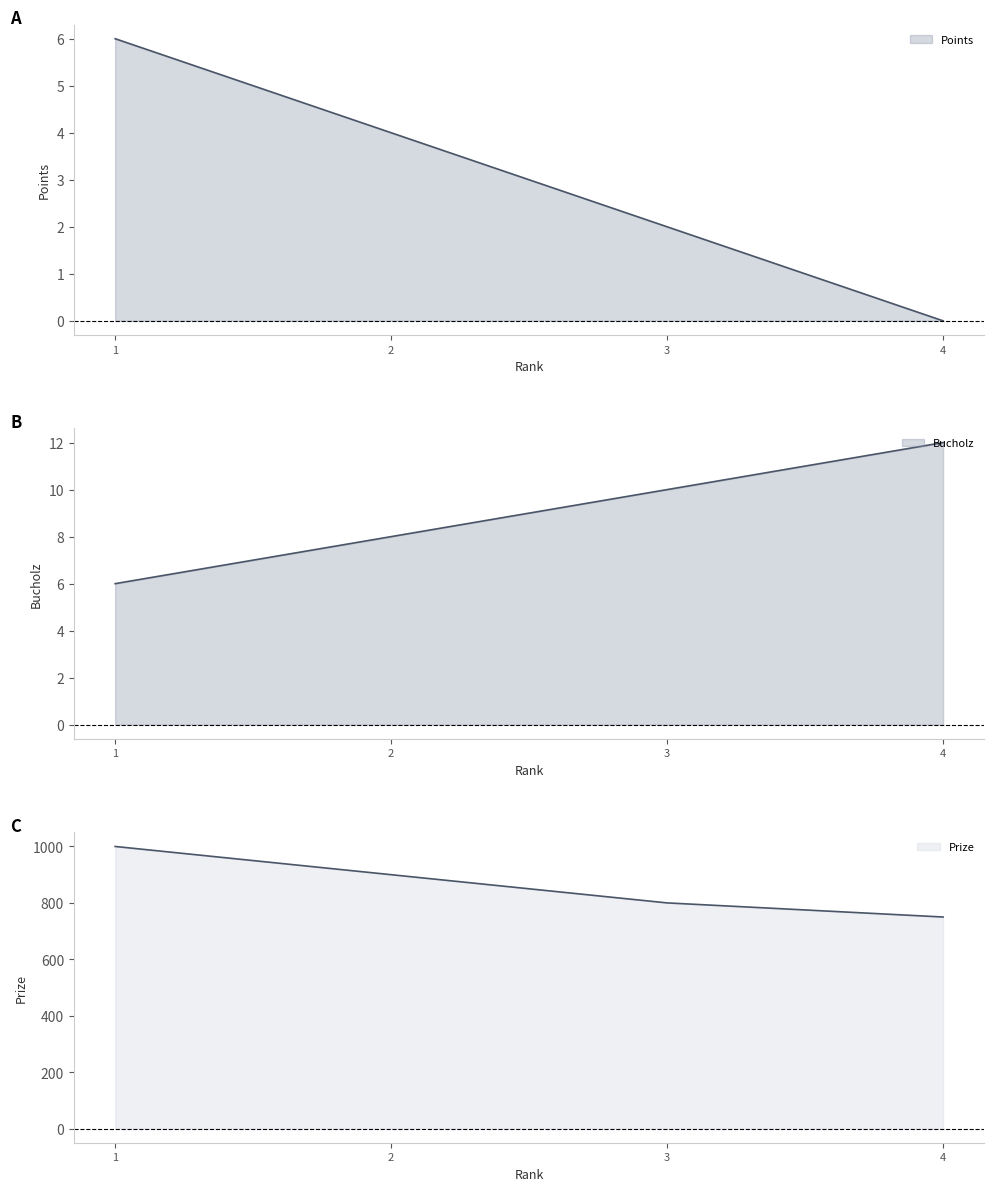

The Bucholz series shows 5 at 3. True or false?

False